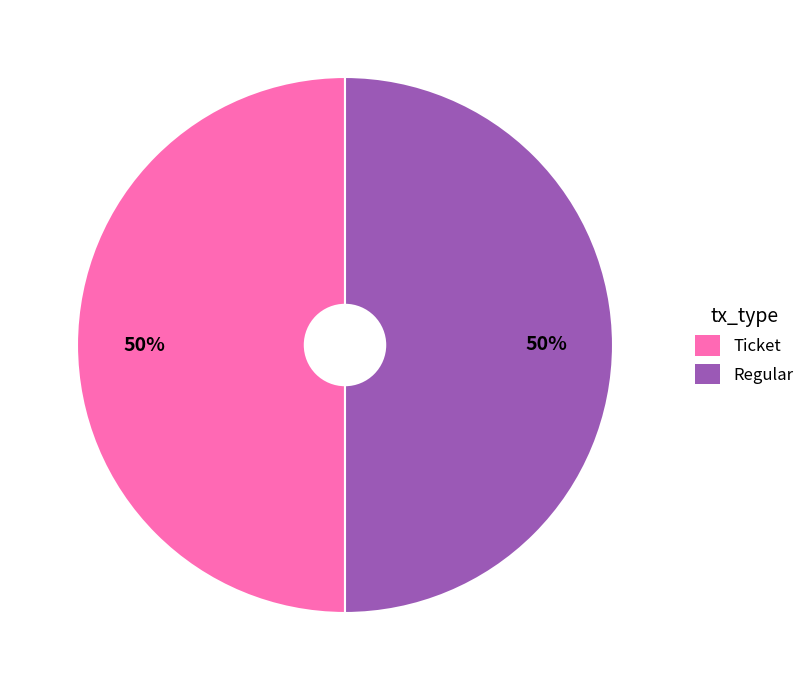

To the nearest percent, what is the average slice percentage?

50%